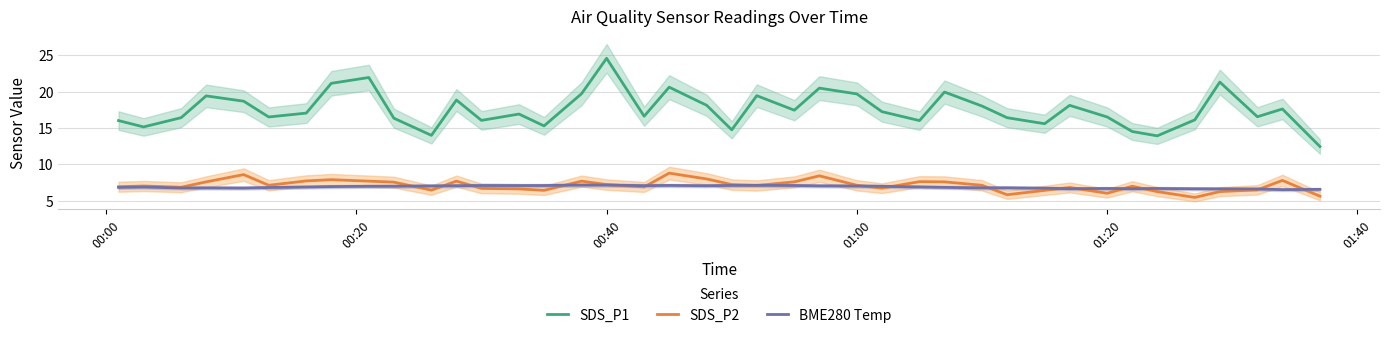

What is the lowest value of the SDS_P1 series?

12.4